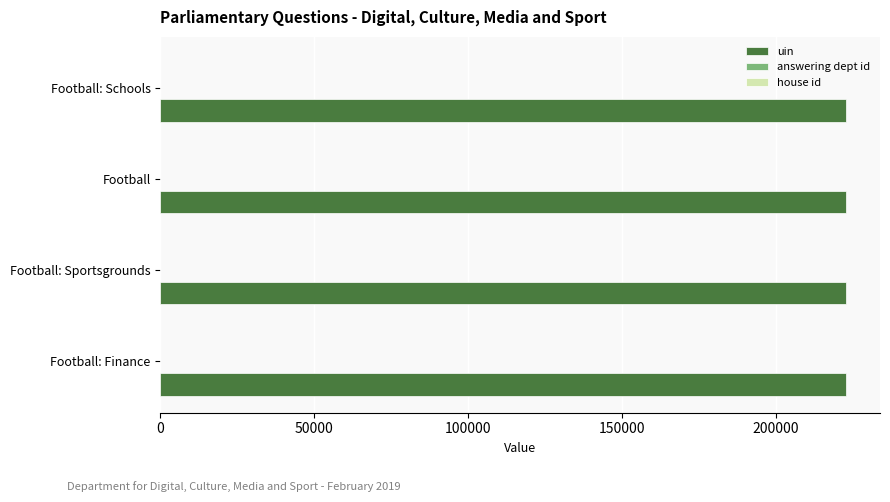

What is the sum of all uin values?

890495